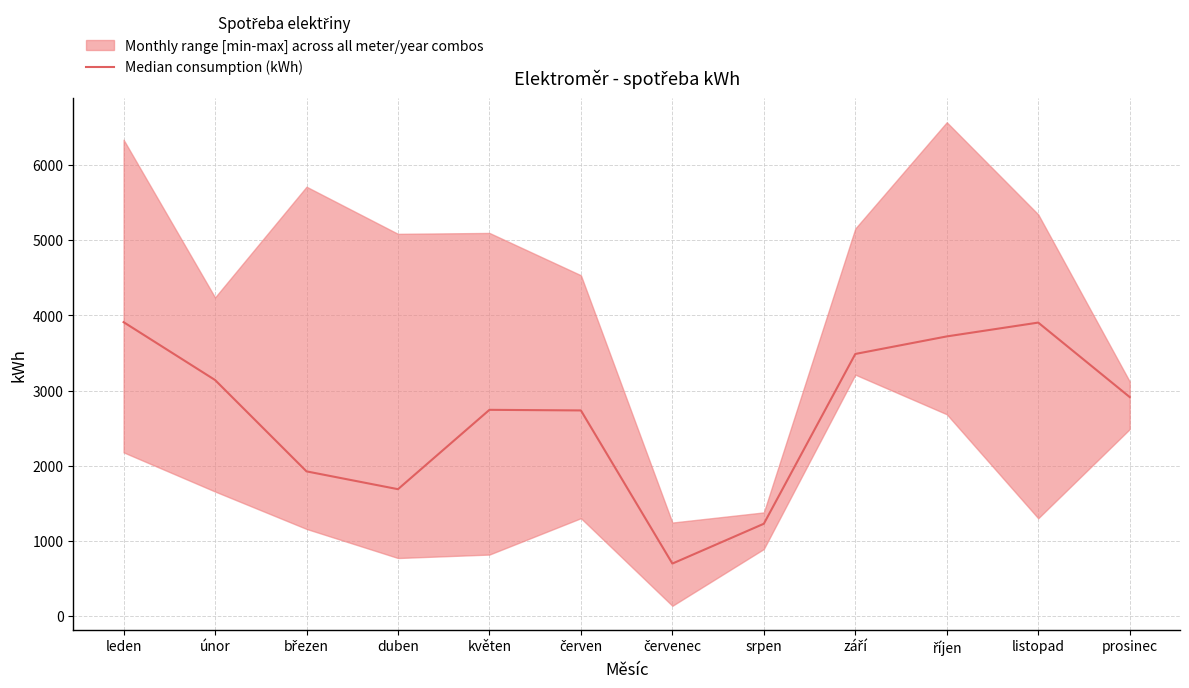

Rank the categories by value from lowest to highest.

červenec, srpen, duben, březen, červen, květen, prosinec, únor, září, říjen, listopad, leden